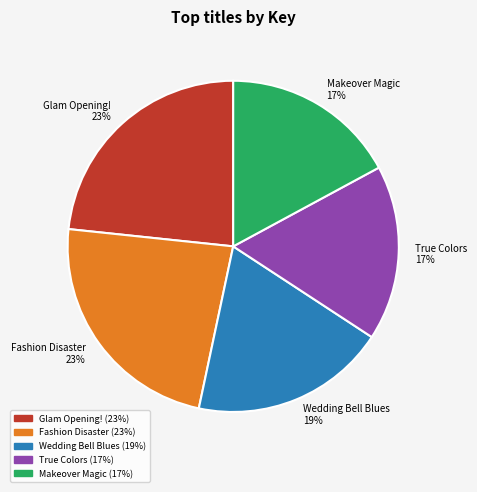

Does True Colors account for over 50% of the chart?

No